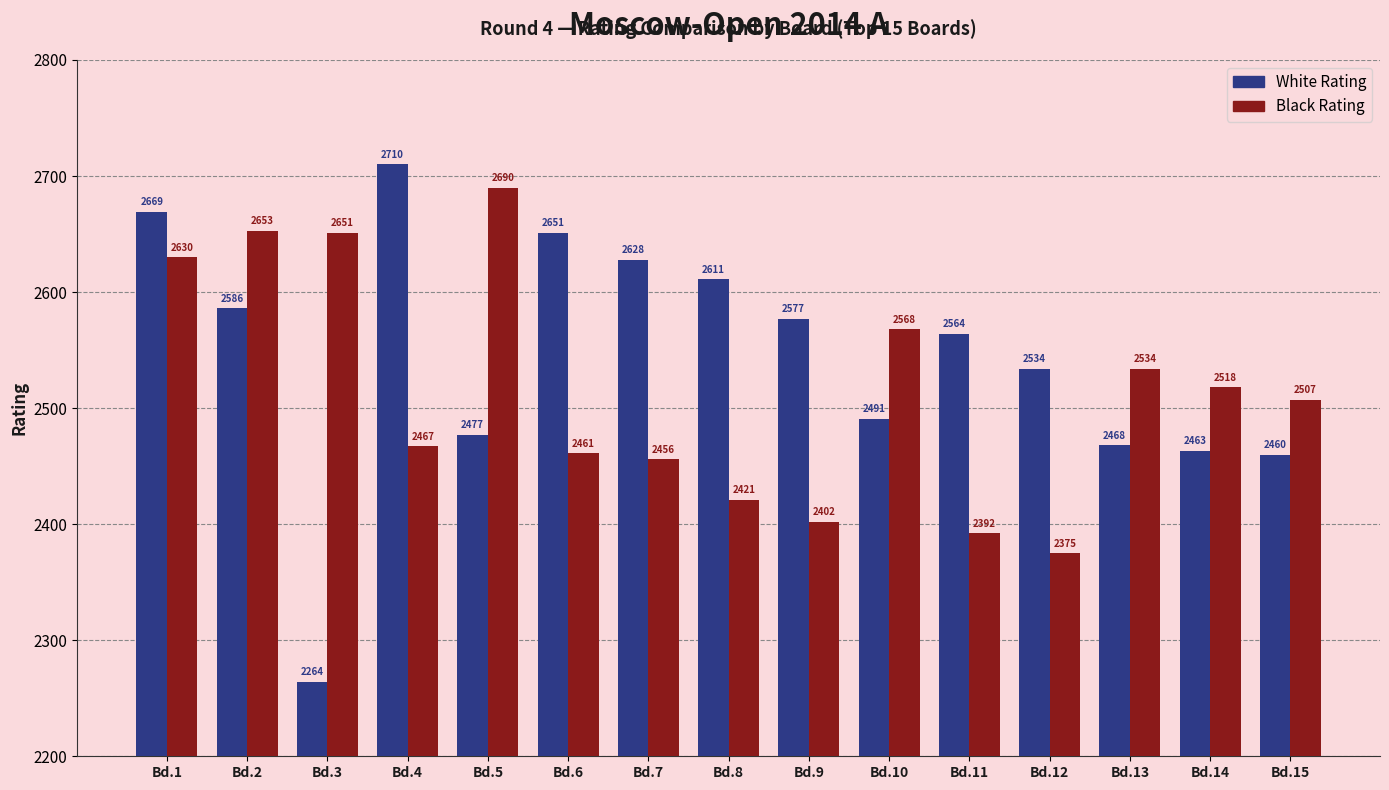

Which series has the largest range (max minus min)?

White Rating